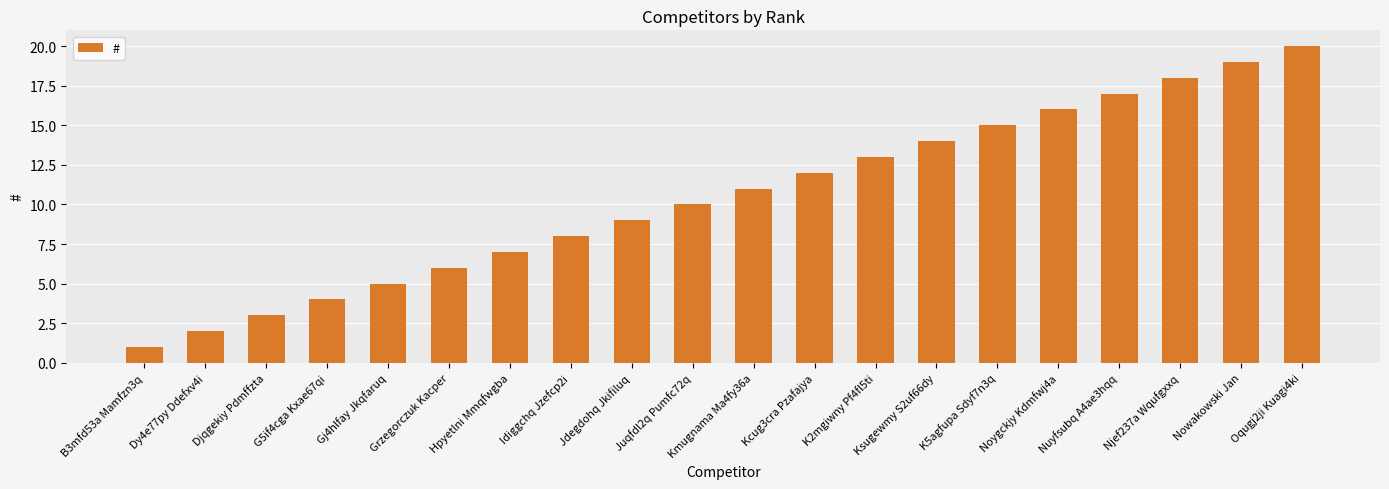

Reading left to right, what are all the values shown in this chart?

1	2	3	4	5	6	7	8	9	10	11	12	13	14	15	16	17	18	19	20